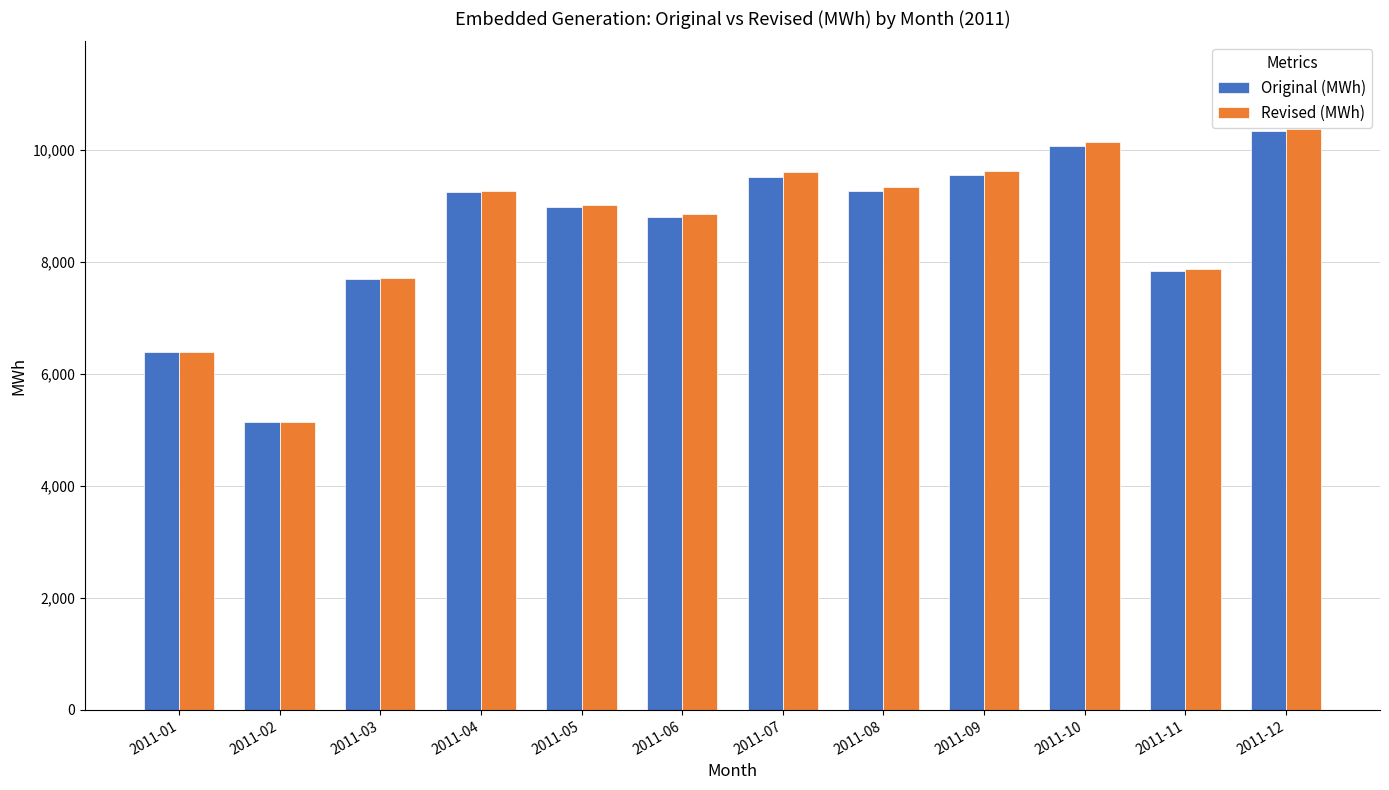

What is the maximum value shown in the chart?

10375.1